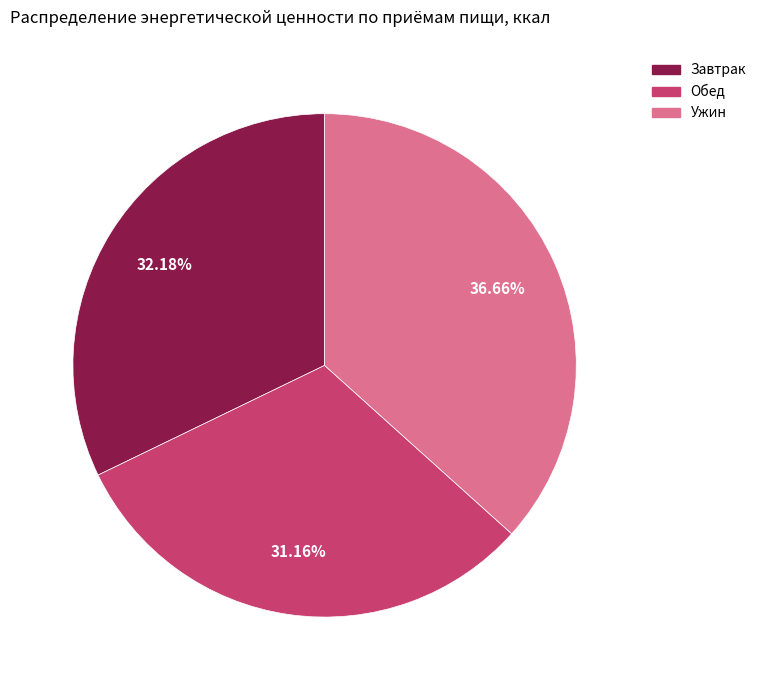

What is the largest slice in the pie chart?

Ужин